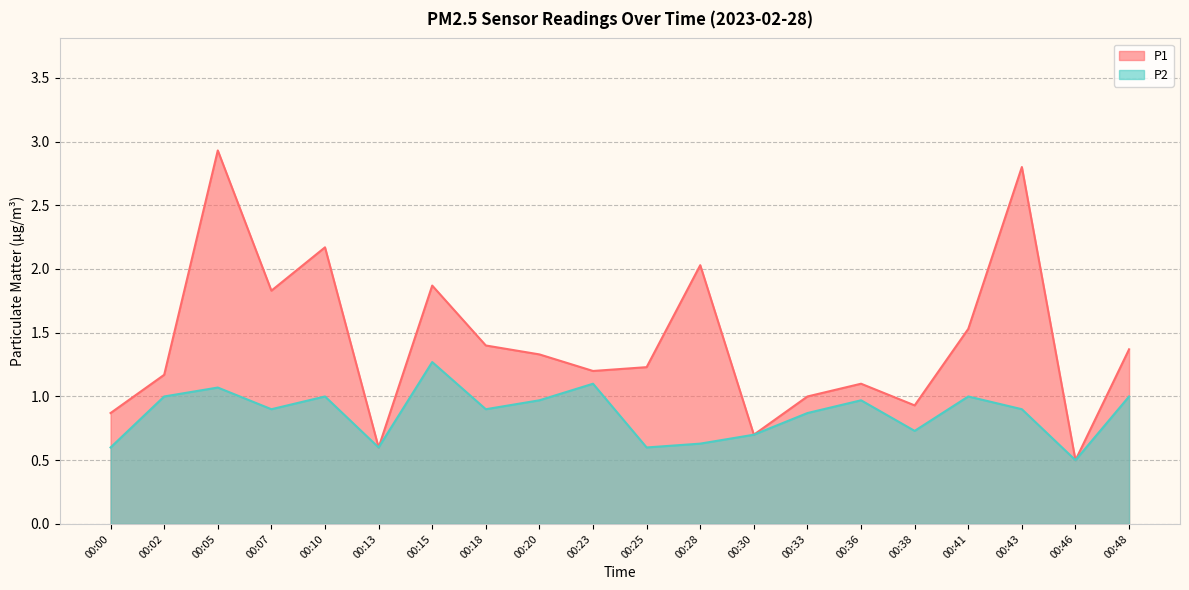

What is the total value across all series at 00:05?

4.0